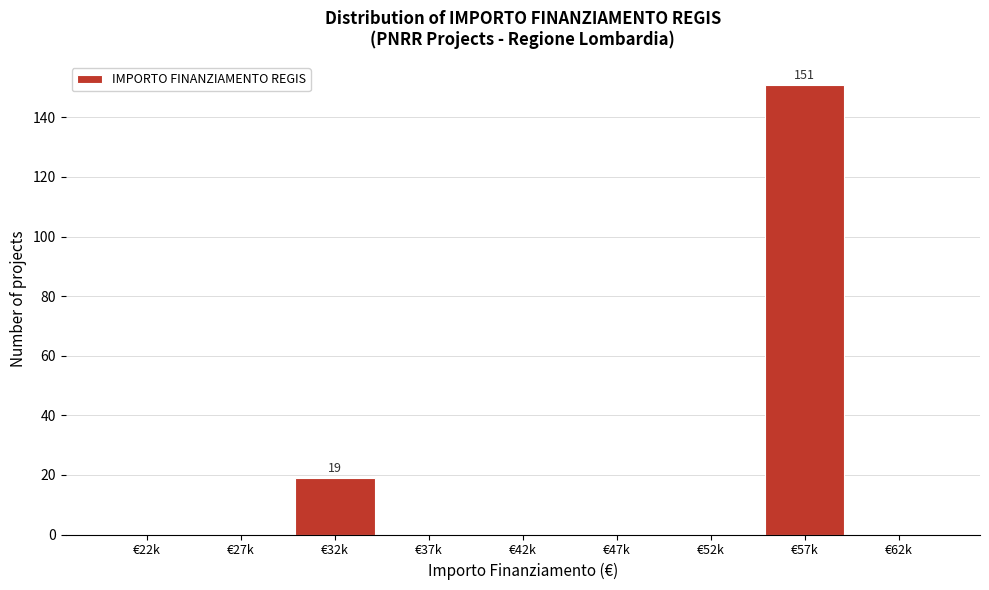

Reading left to right, list all the values displayed in this chart.

€22k=0	€27k=0	€32k=19	€37k=0	€42k=0	€47k=0	€52k=0	€57k=151	€62k=0